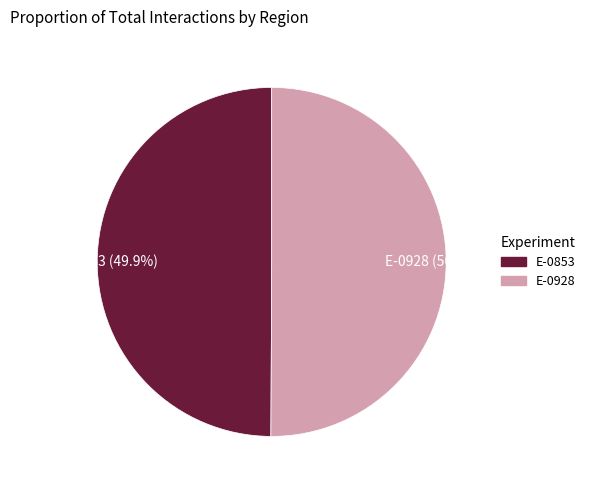

What is the total percentage of E-0853 and E-0928?

100.0%